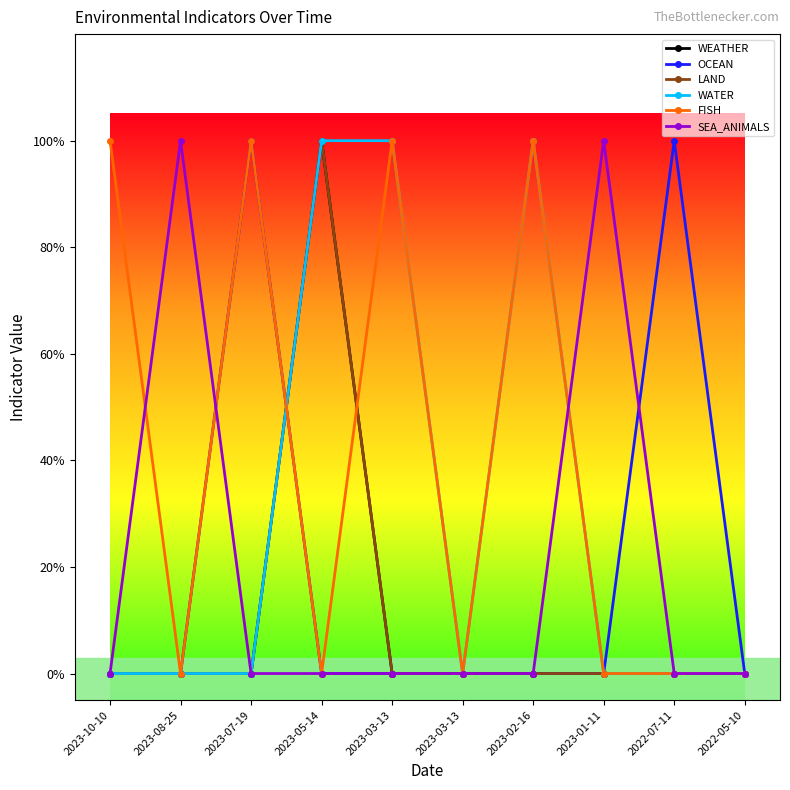

What is the sum of the OCEAN values at 2023-07-19 and 2022-05-10?

1